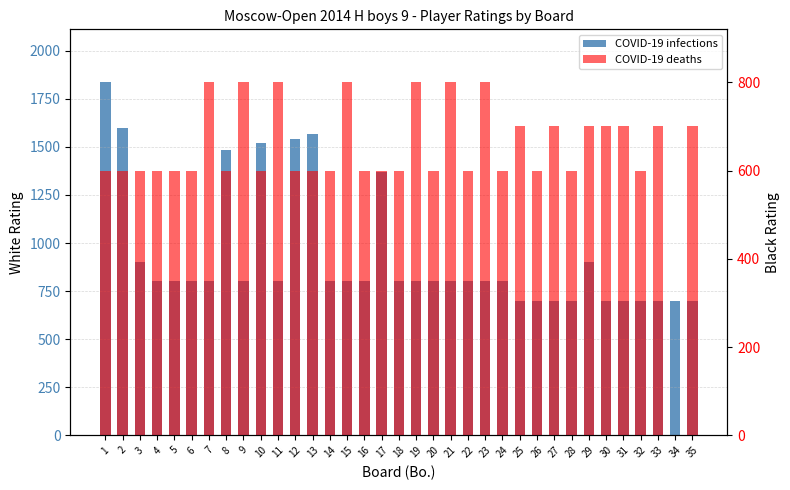

How many bars are there in total?

70